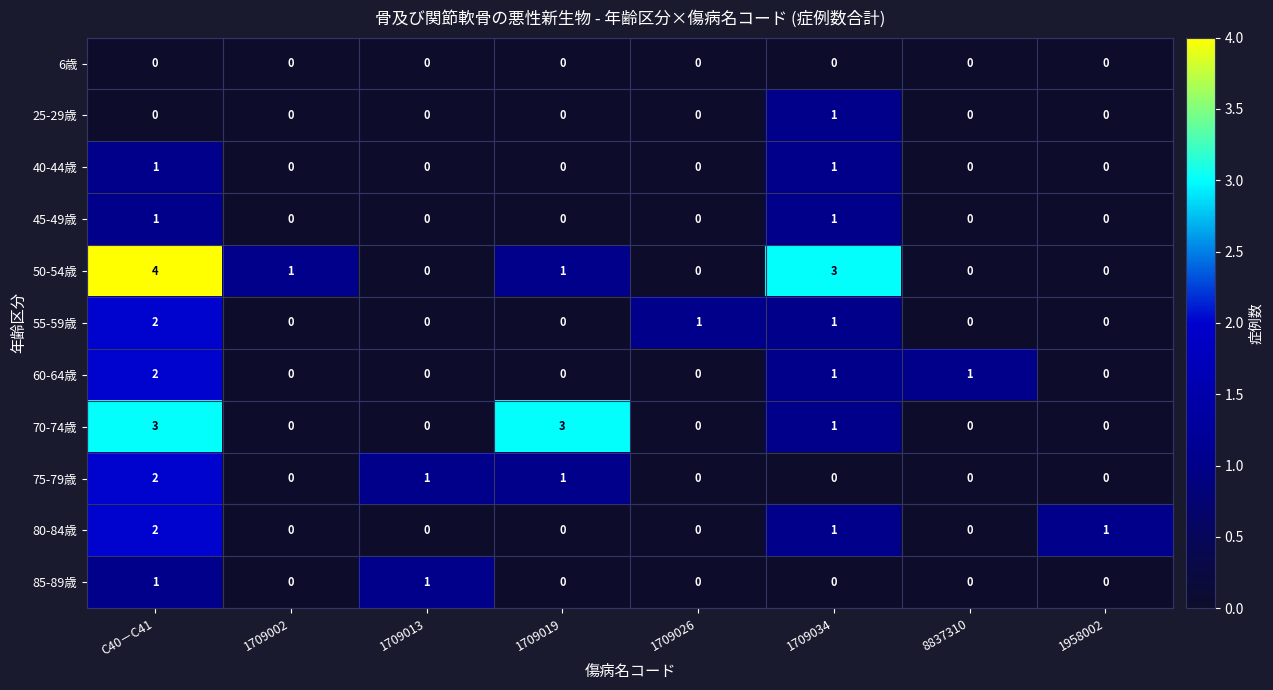

Is it true that 60-64歳 equals 0 at 1958002?

True